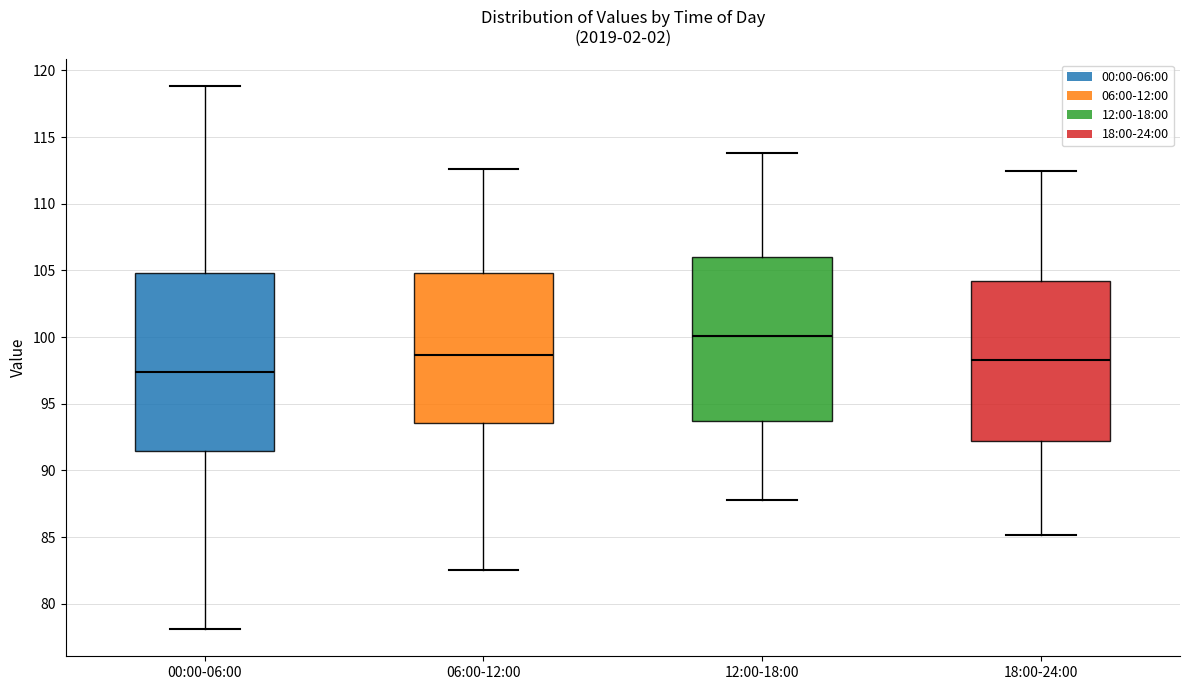

Reading left to right, read every box against the y-axis: the position of its median line, the range the box covers, and the ends of its whiskers. The values are not printed on the chart, so give them approximately, as read against the axis.

00:00-06:00: median 97.5, box 91.5 to 105.0, whiskers 78.0 to 119.0
06:00-12:00: median 98.5, box 93.5 to 105.0, whiskers 82.5 to 112.5
12:00-18:00: median 100.0, box 93.5 to 106.0, whiskers 88.0 to 114.0
18:00-24:00: median 98.5, box 92.0 to 104.0, whiskers 85.0 to 112.5